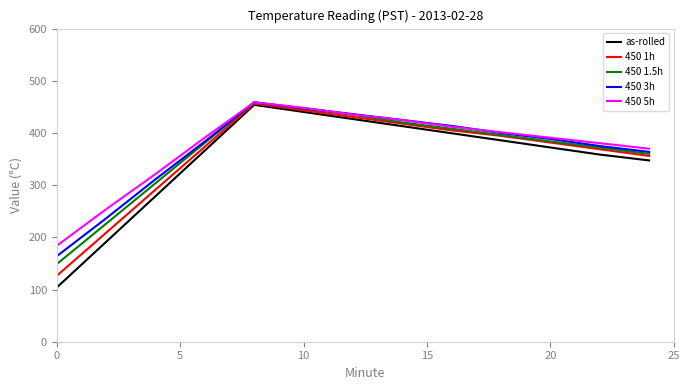

What is the minimum value shown in the chart?

103.9